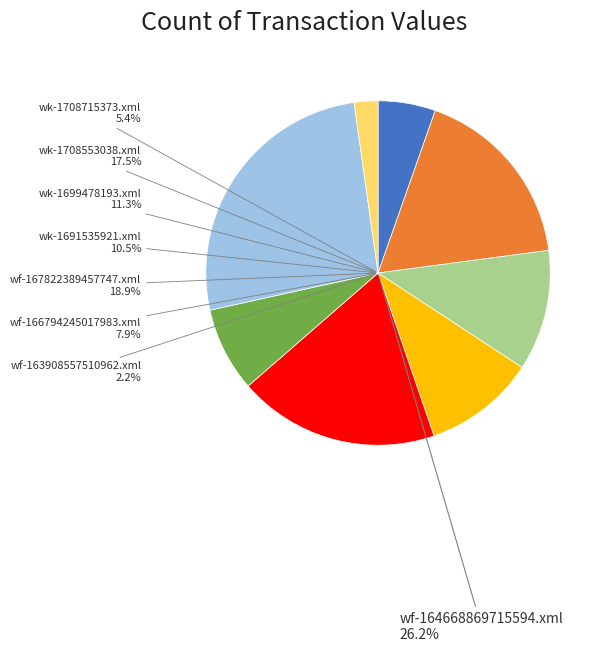

To the nearest percent, what is the difference between the largest and smallest slice percentages?

24%